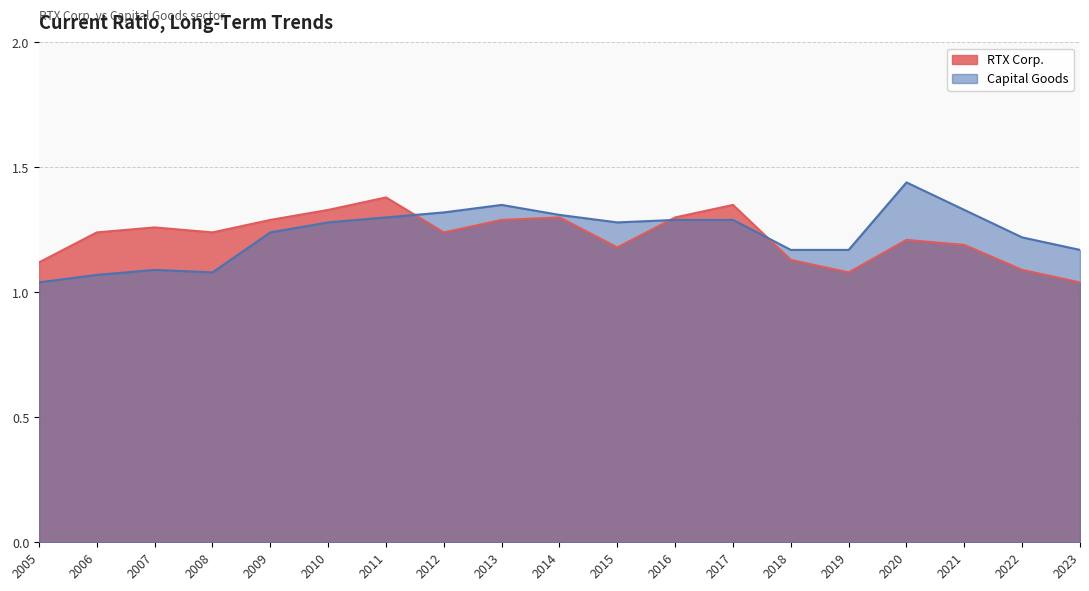

Which category has the highest value in the Capital Goods series?

2020